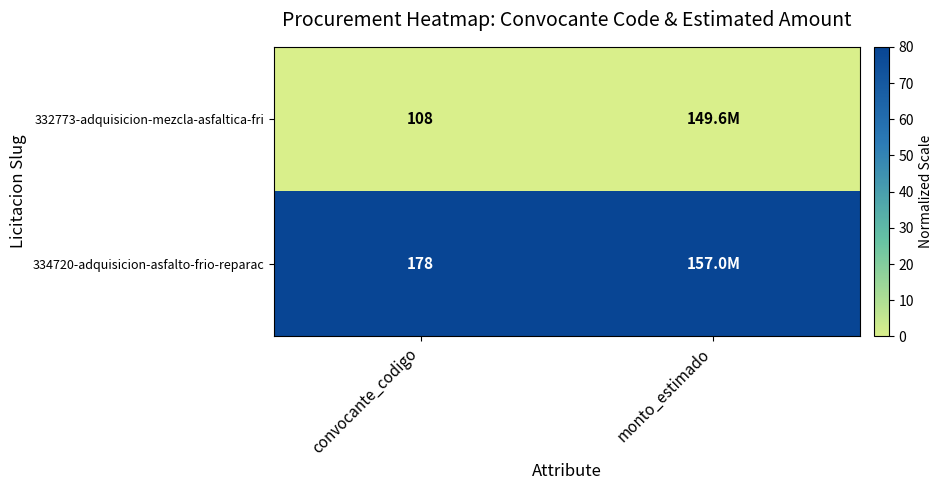

Rank the series at convocante_codigo from highest to lowest value.

334720-adquisicion-asfalto-frio-reparac, 332773-adquisicion-mezcla-asfaltica-fri